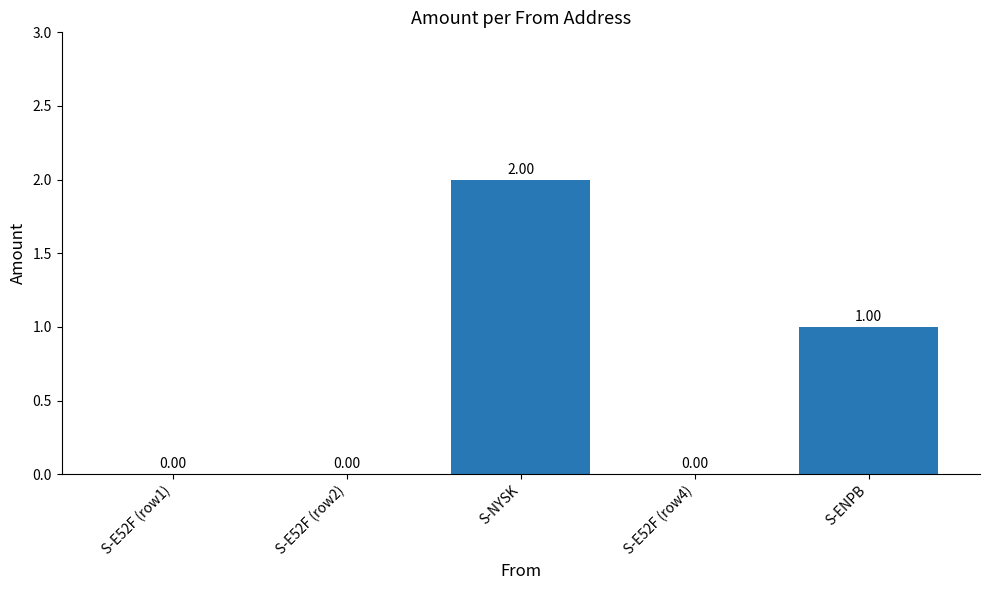

Is it true that the value at S-E52F (row1) is -1?

False